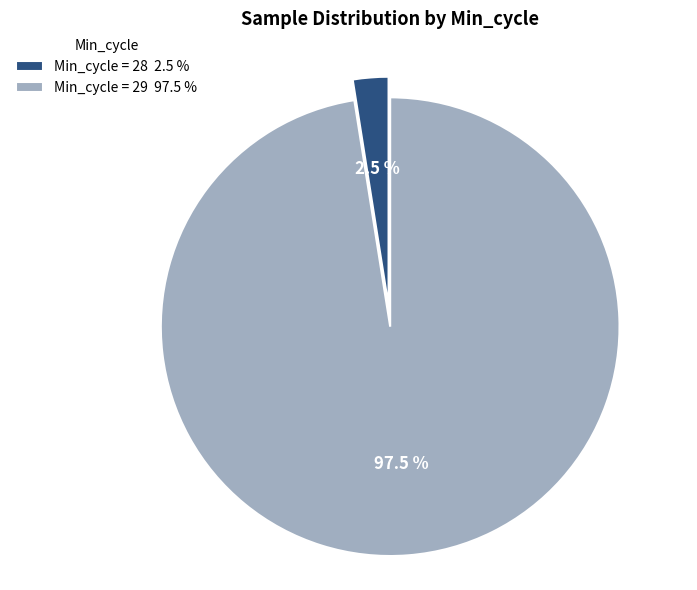

How many segments does this pie chart have?

2